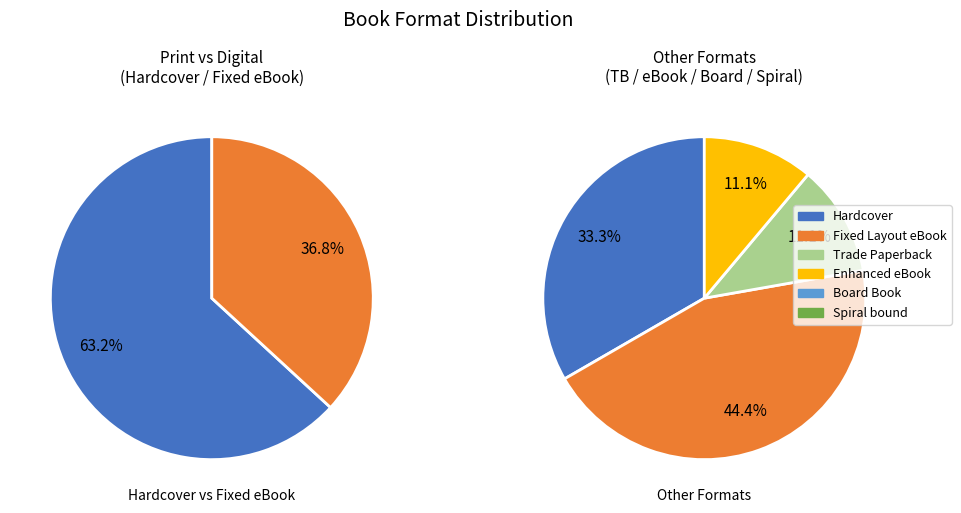

To the nearest percent, what is the difference between the Hardcover and Board Book slice percentages?

49%